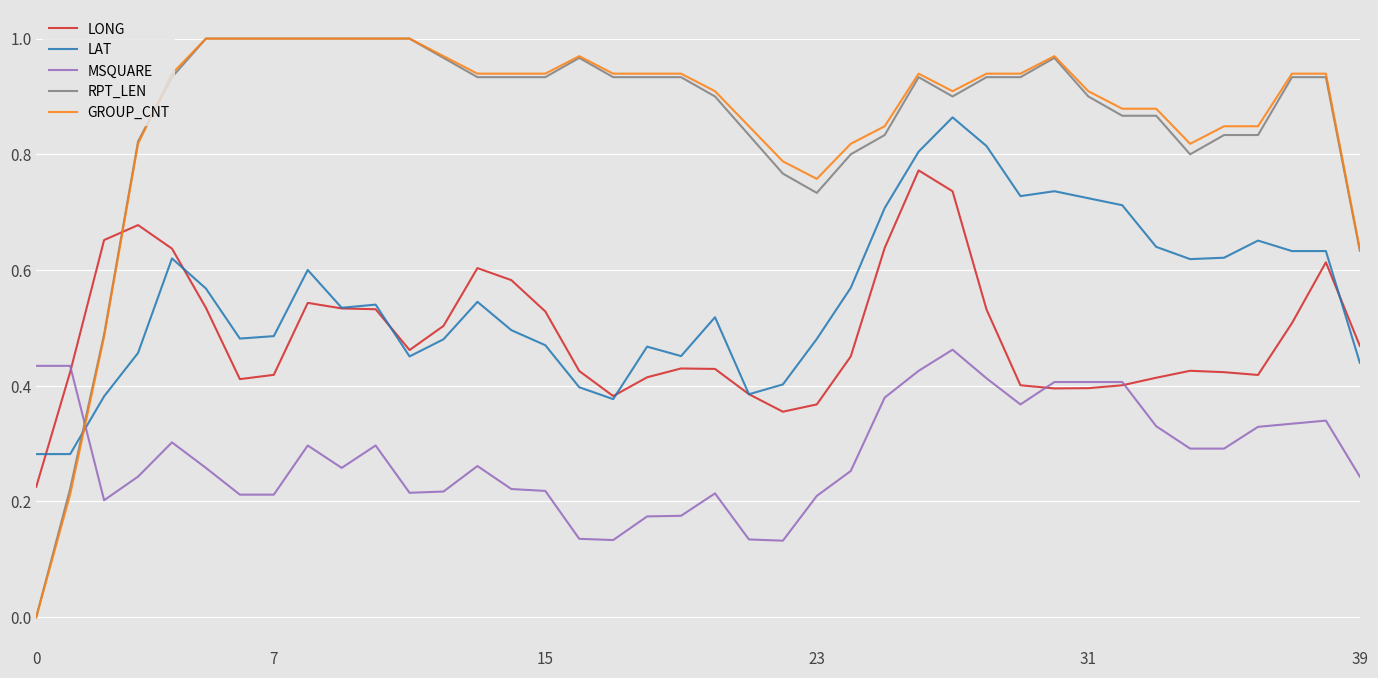

Which series ends up on top after the final intersection of RPT_LEN and MSQUARE?

RPT_LEN